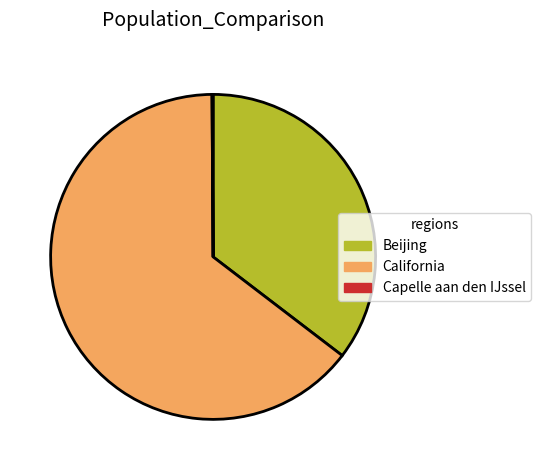

Between Beijing and California, which is larger?

California